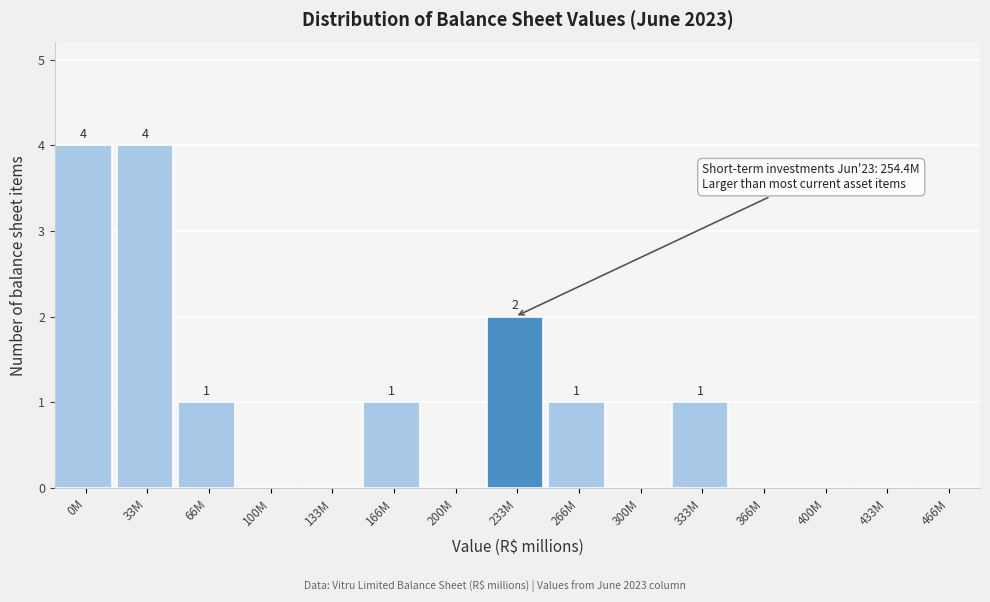

Reading left to right, transcribe all the data shown in this chart.

0M=4	33M=4	66M=1	100M=0	133M=0	166M=1	200M=0	233M=2	266M=1	300M=0	333M=1	366M=0	400M=0	433M=0	466M=0